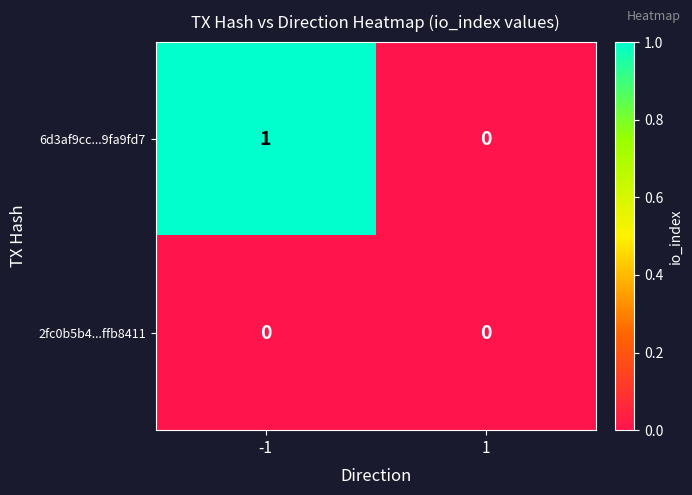

What is the total value across all series at -1?

1